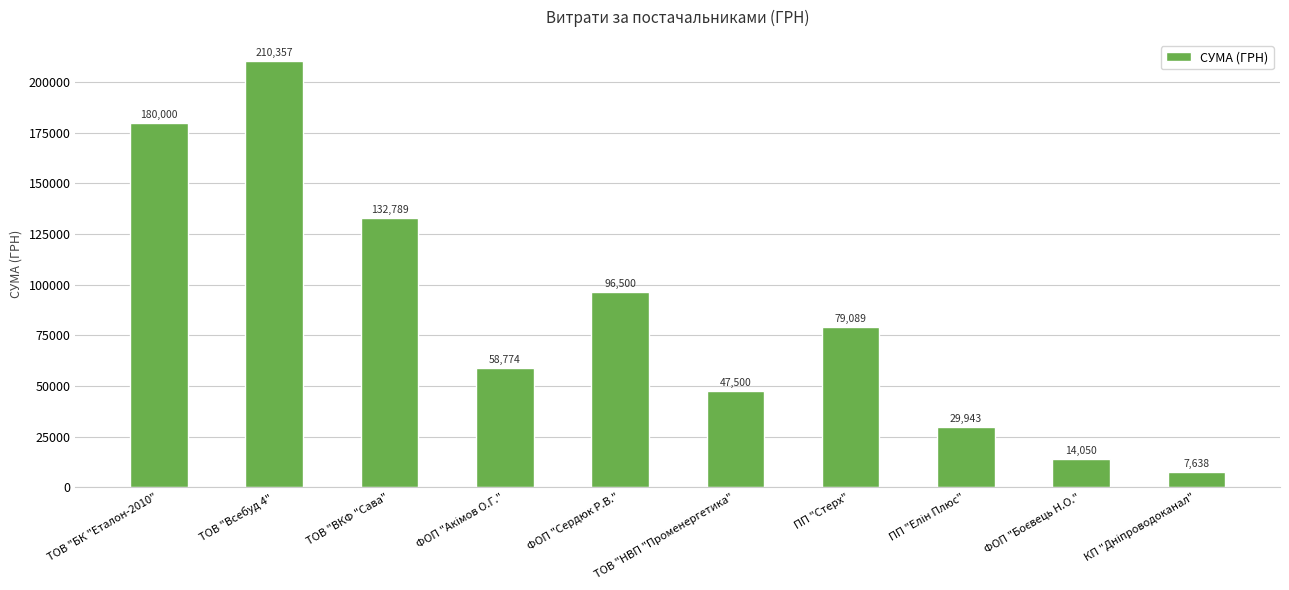

What position from the right is ТОВ "БК "Еталон-2010"?

10